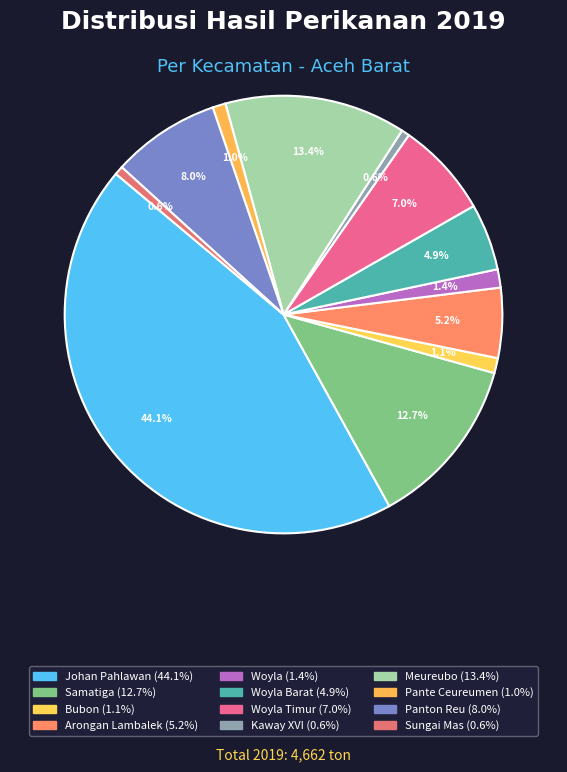

Which category has the smallest portion of the pie?

Kaway XVI